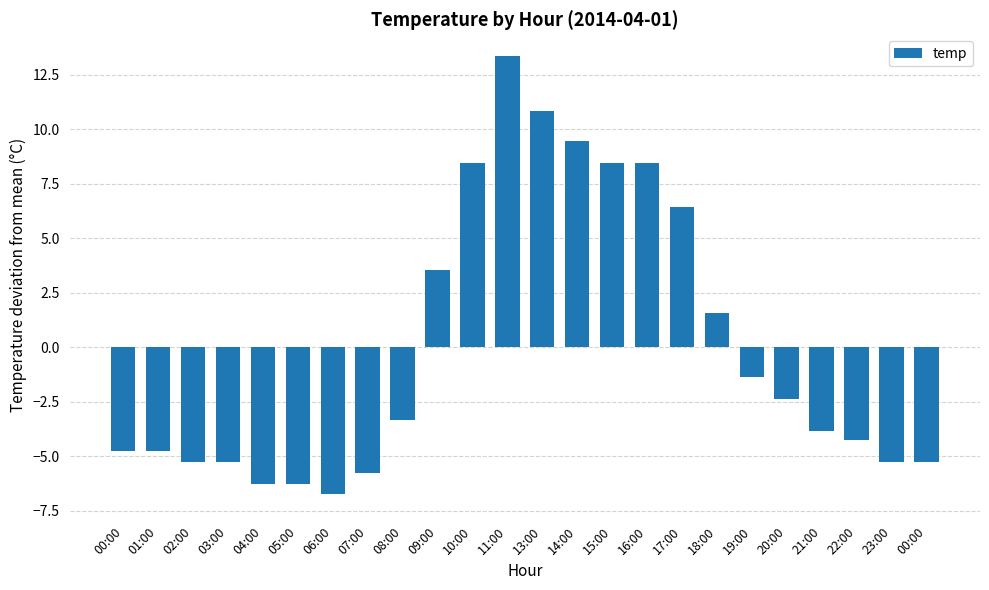

Are the bars grouped side by side (vs. stacked)?

No